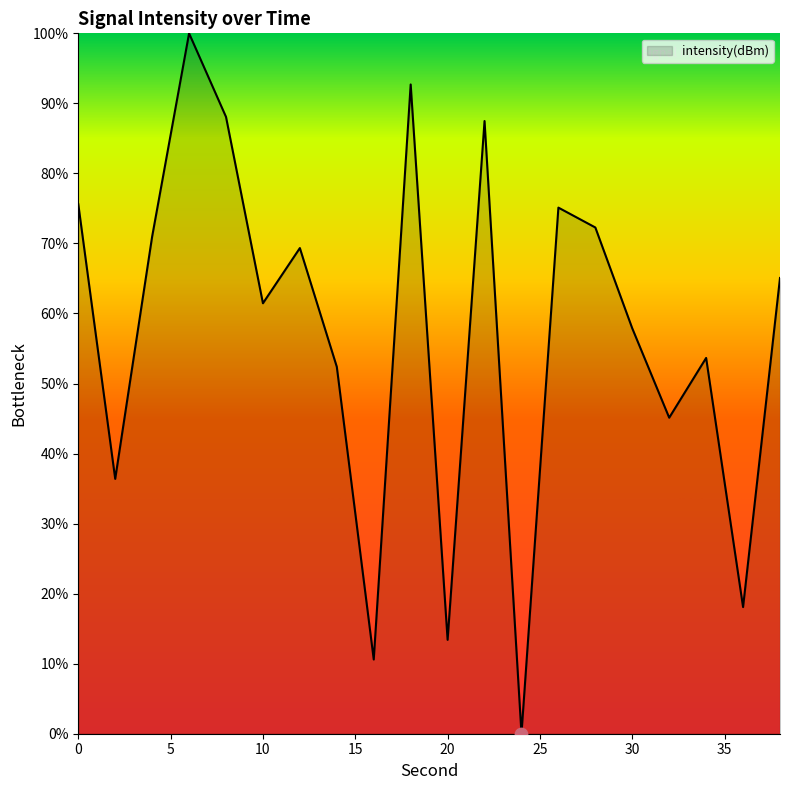

What is the difference between the maximum and minimum values?

100.0